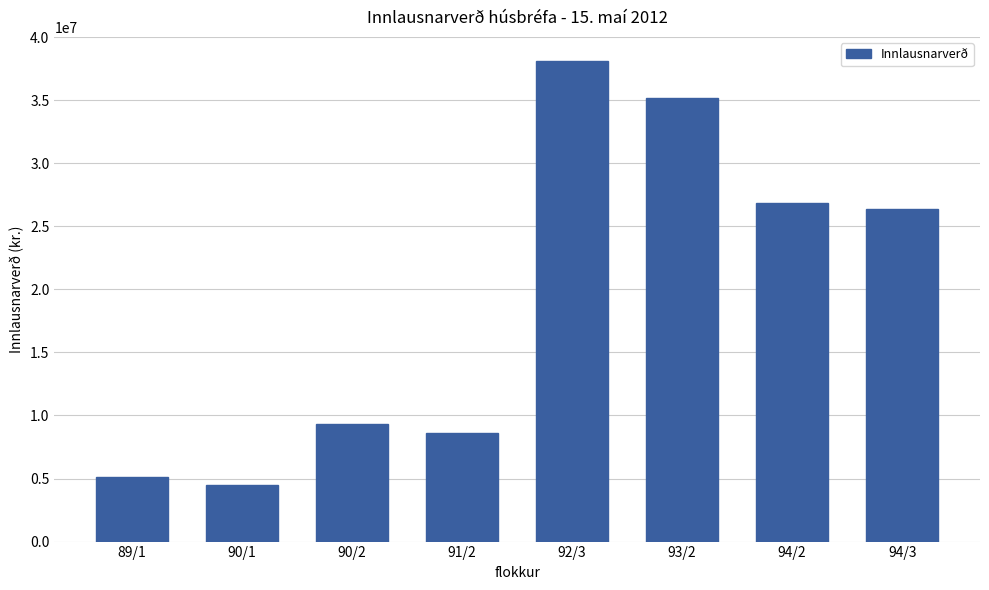

Count the number of categories in the chart.

8